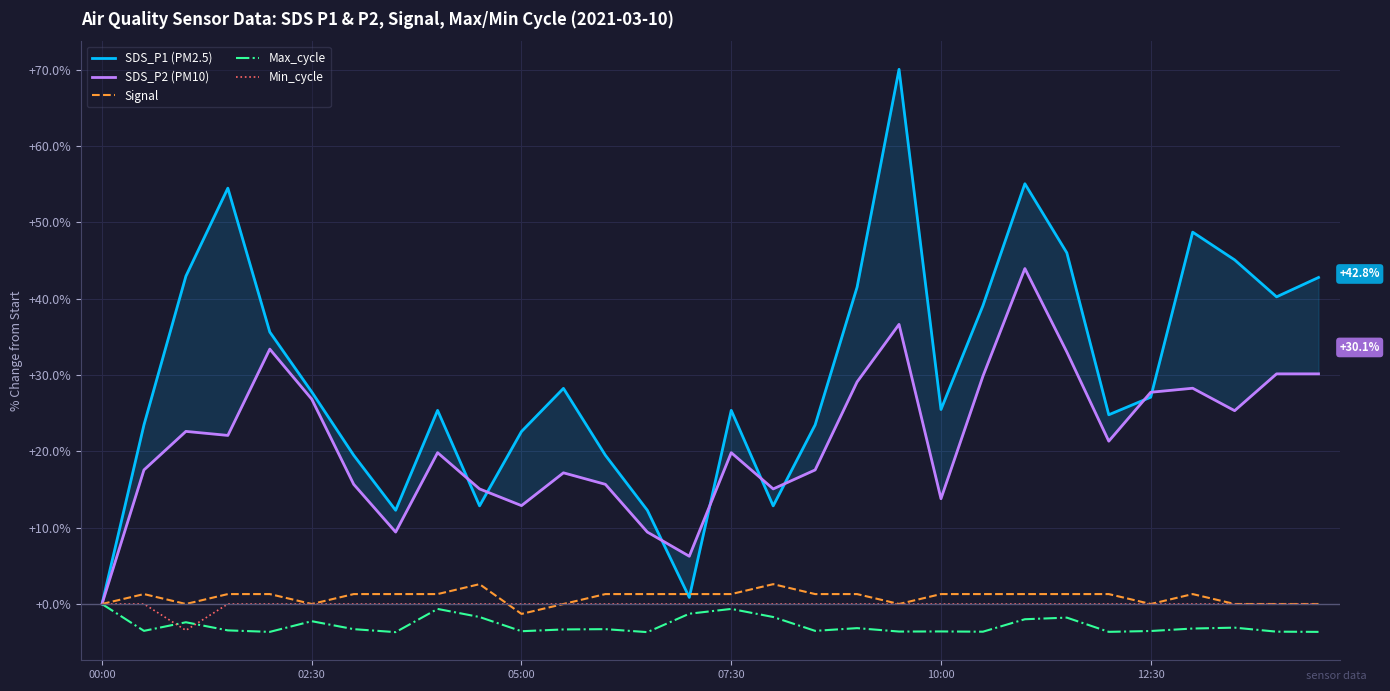

What is the sum of all SDS_P1 (PM2.5) values?

905.1